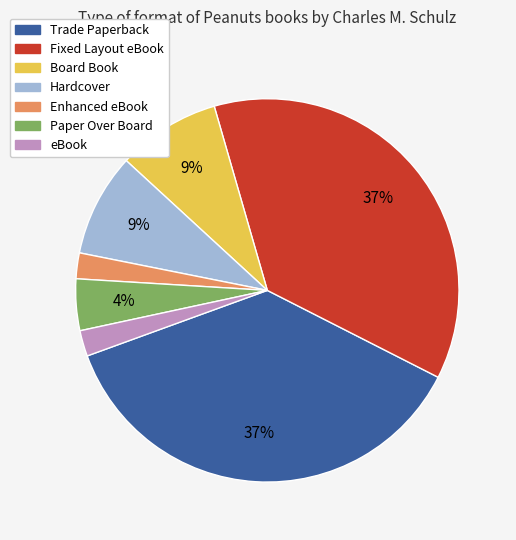

Count the number of slices in the pie.

7